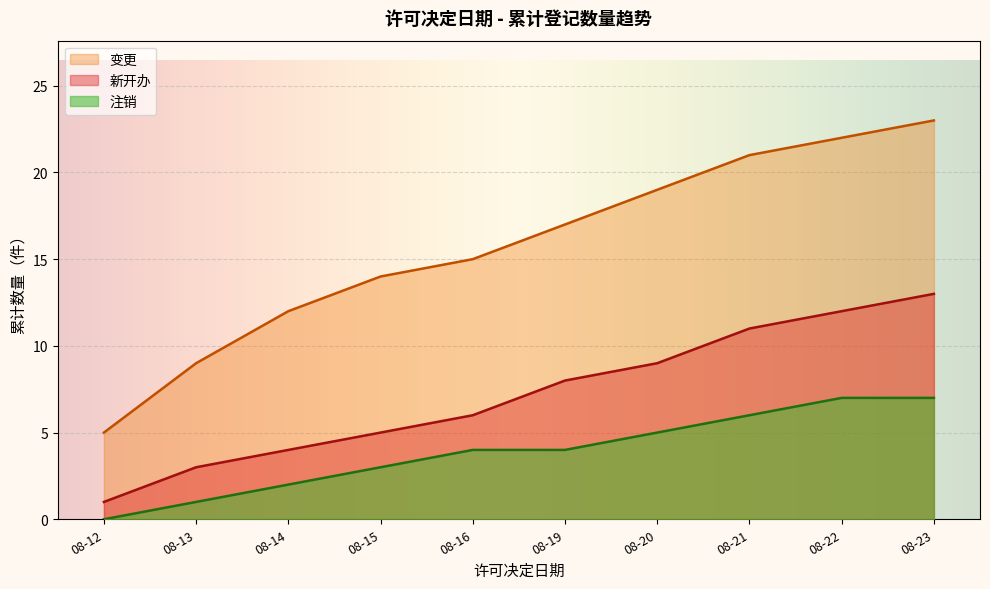

What are all the series names shown in the legend?

变更, 新开办, 注销